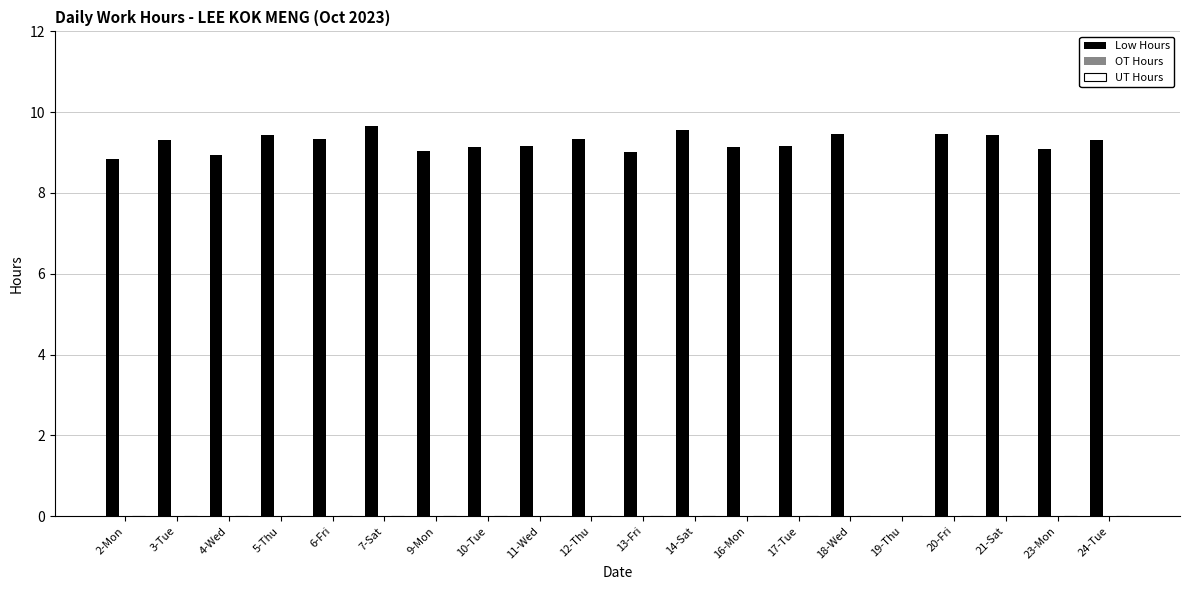

At which label is the value closest to 4?

19-Thu